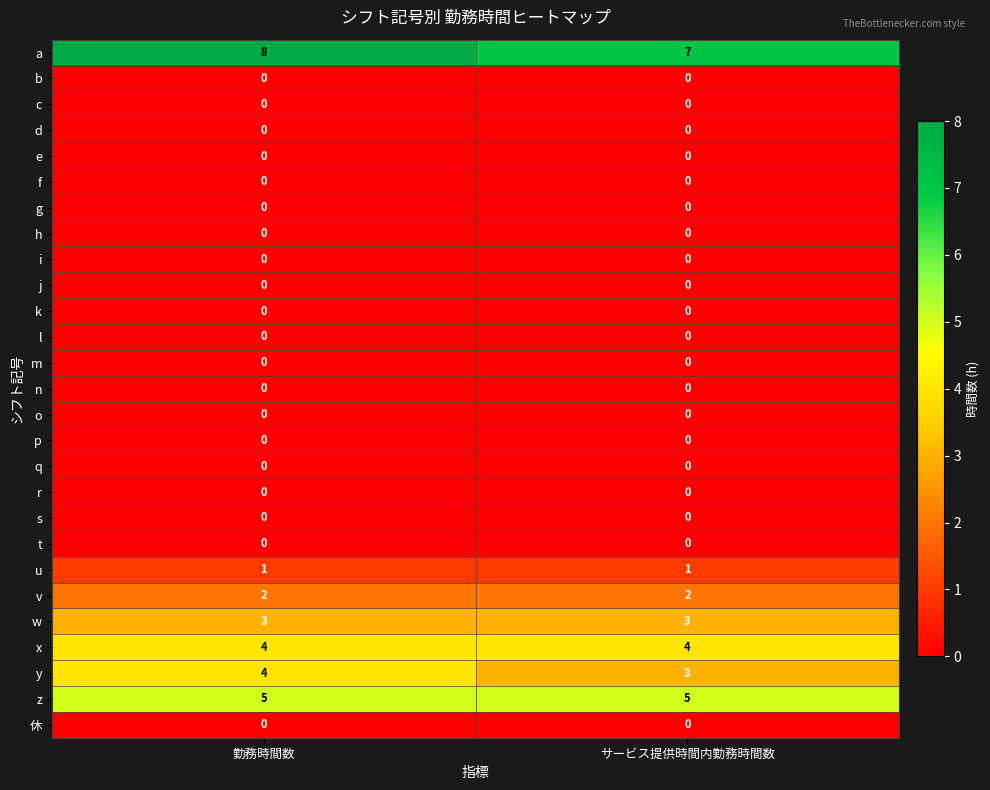

The j series shows 0 at 勤務時間数. True or false?

True